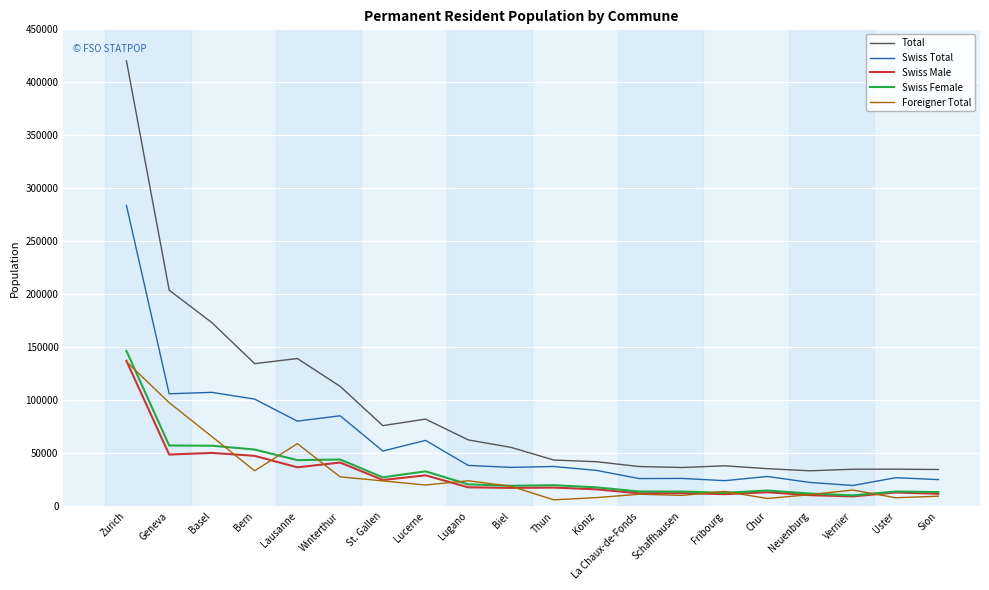

The Swiss Male series shows 17370 at Biel. True or false?

True